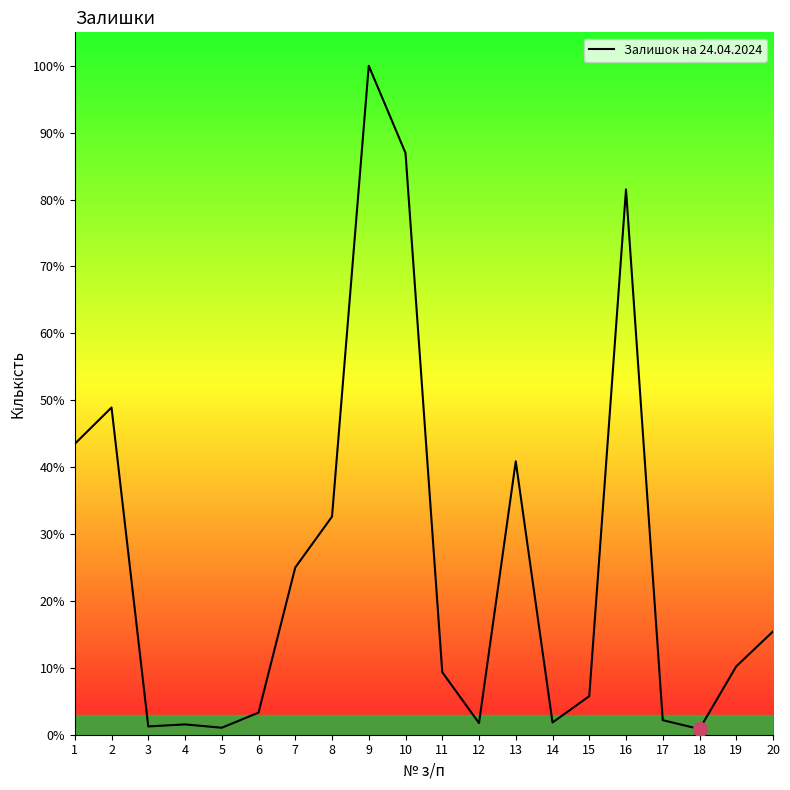

The chart shows a value of 0.8 at 18. True or false?

True